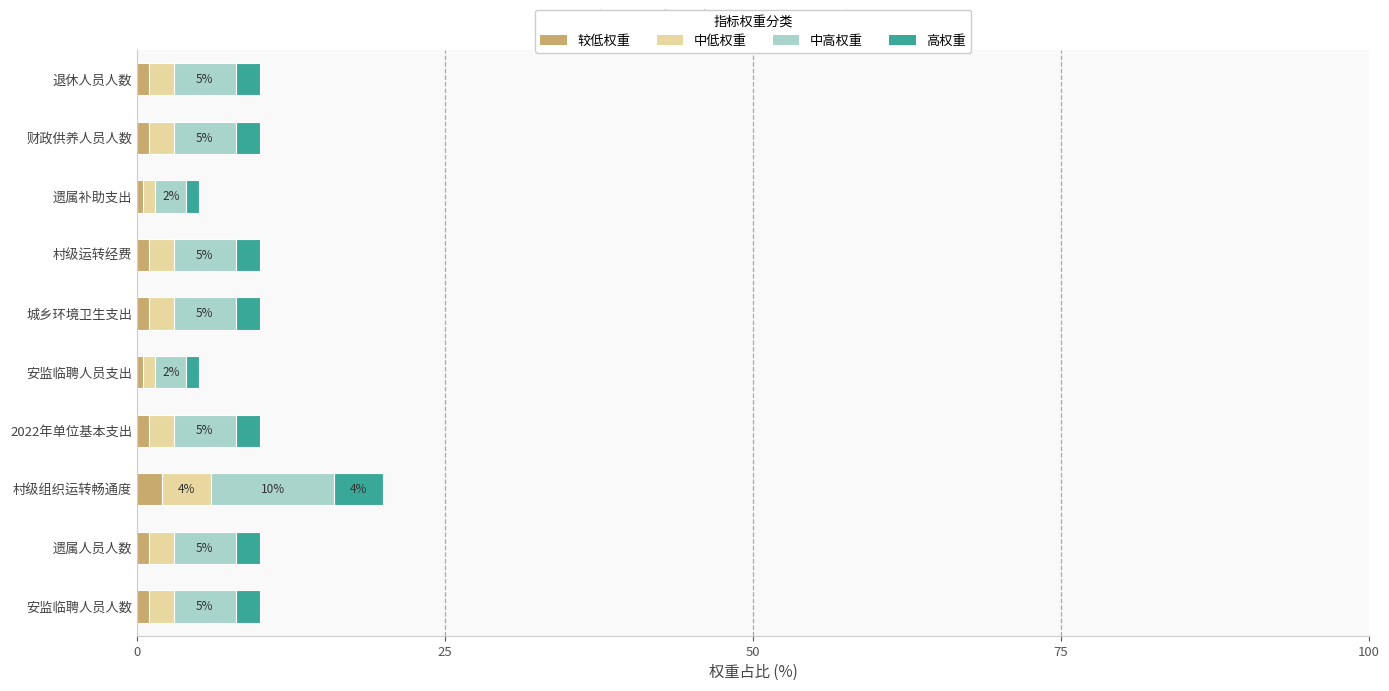

At which category is the sum across all series the highest?

村级组织运转畅通度